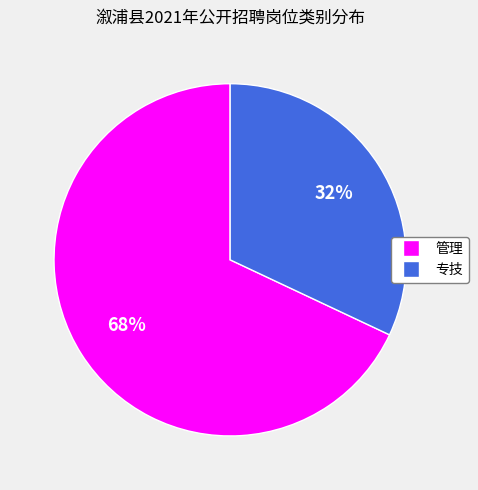

To the nearest percent, what is the average slice percentage?

50%